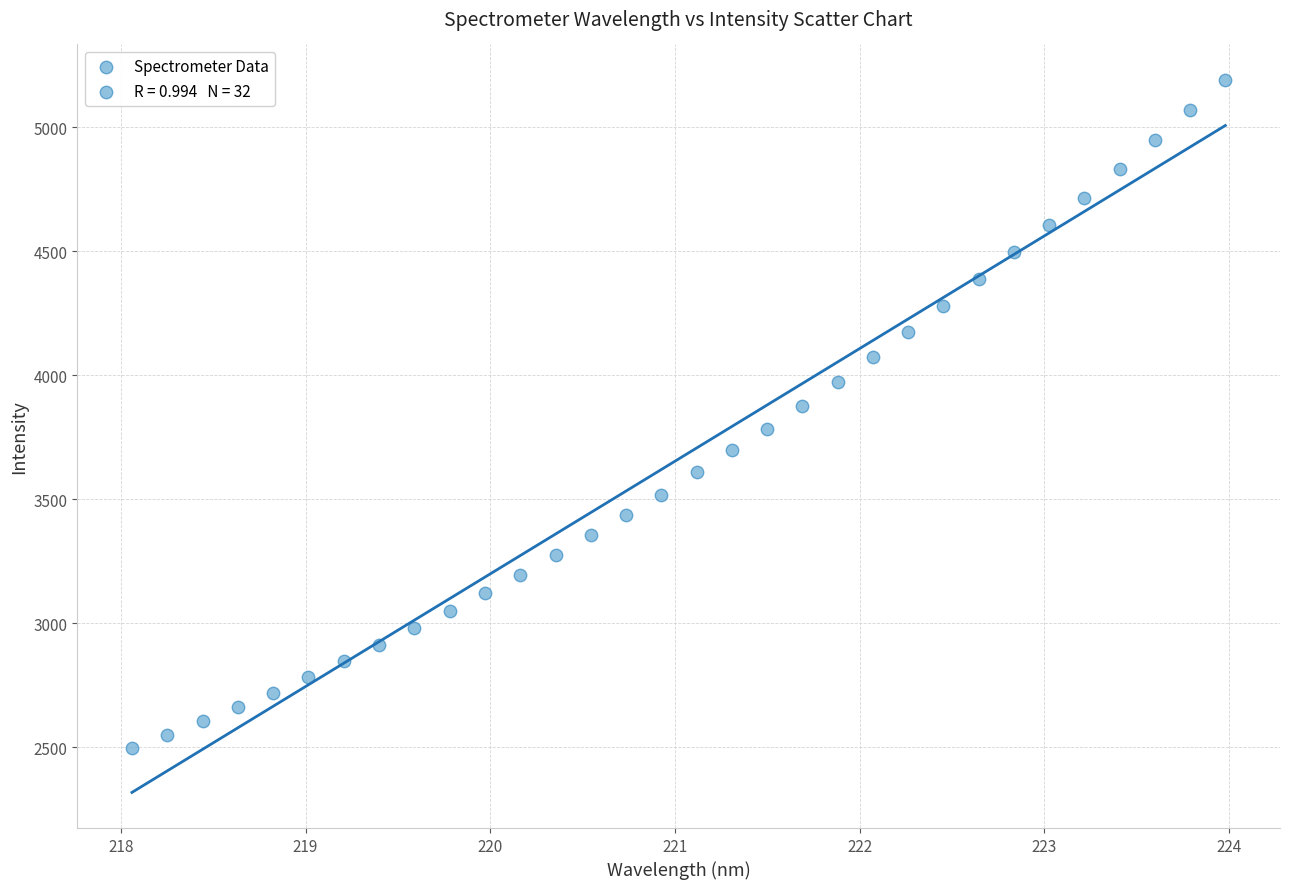

What is the range of Y values (max minus min)?

2694.8